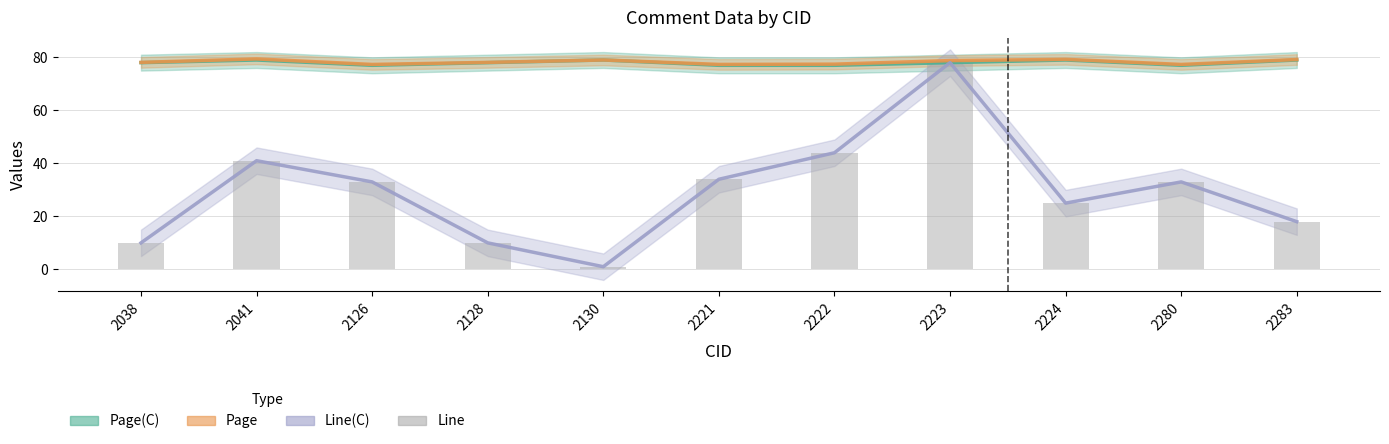

List the labels in order of value, smallest first.

2130, 2038, 2128, 2283, 2224, 2126, 2280, 2221, 2041, 2222, 2223